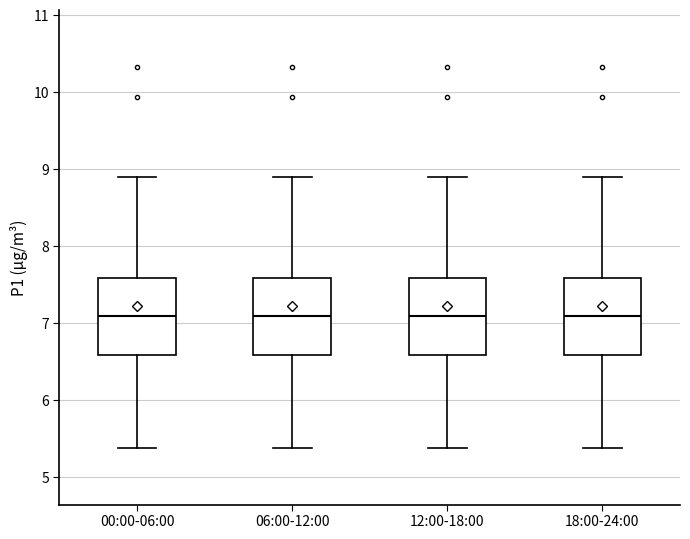

Reading left to right, transcribe this box plot: for each box, give where its median line is, the range the box spans, and where its two whiskers end, as read against the y-axis. The values are not printed on the chart, so give them approximately, as read against the axis.

00:00-06:00: median 7.1, box 6.6 to 7.6, whiskers 5.4 to 8.9
06:00-12:00: median 7.1, box 6.6 to 7.6, whiskers 5.4 to 8.9
12:00-18:00: median 7.1, box 6.6 to 7.6, whiskers 5.4 to 8.9
18:00-24:00: median 7.1, box 6.6 to 7.6, whiskers 5.4 to 8.9